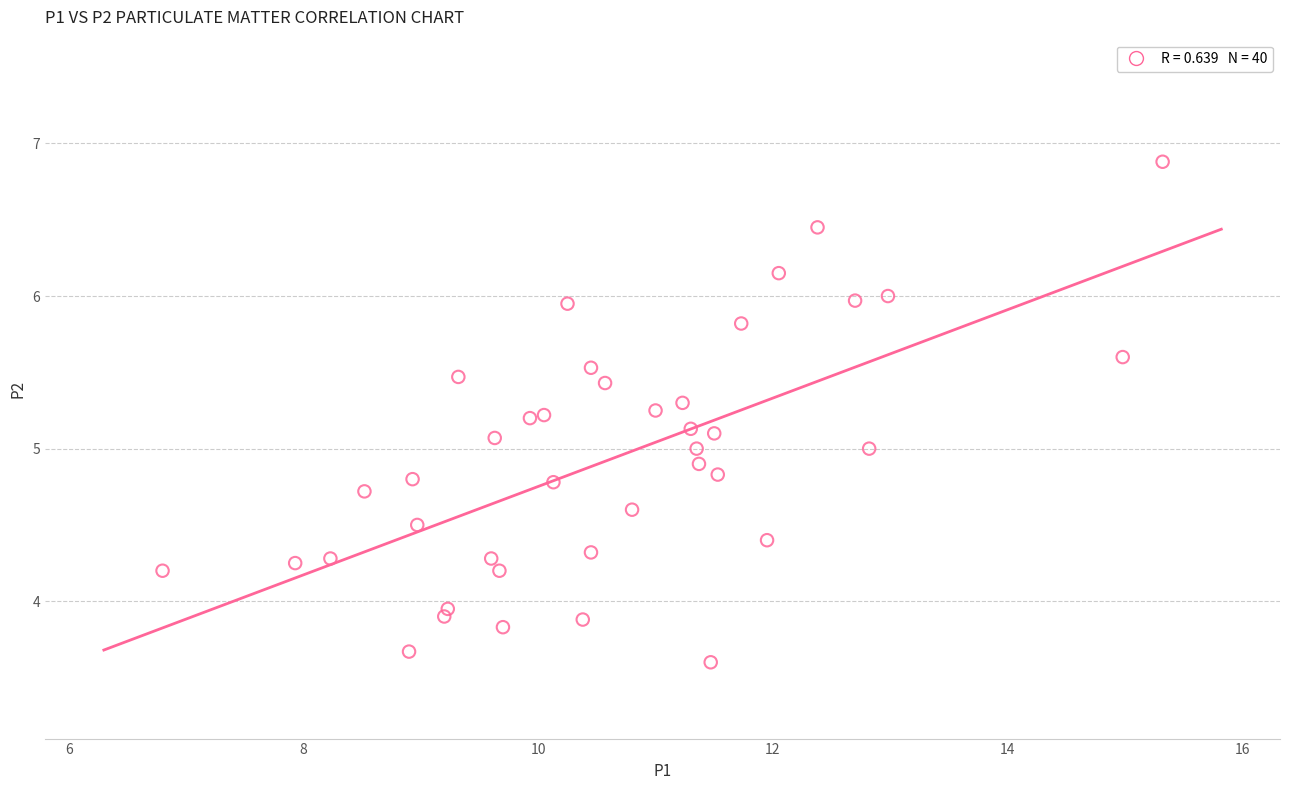

What is the range of X values (max minus min)?

8.5